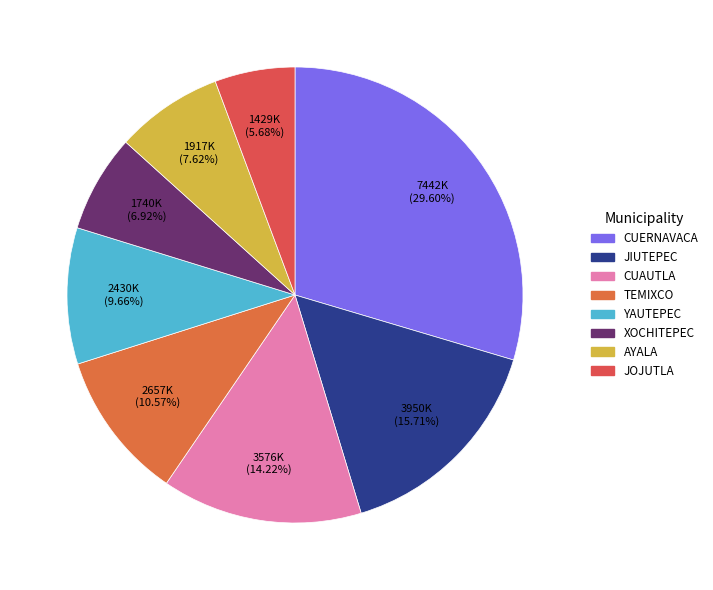

Rank the categories by value from lowest to highest.

JOJUTLA, XOCHITEPEC, AYALA, YAUTEPEC, TEMIXCO, CUAUTLA, JIUTEPEC, CUERNAVACA